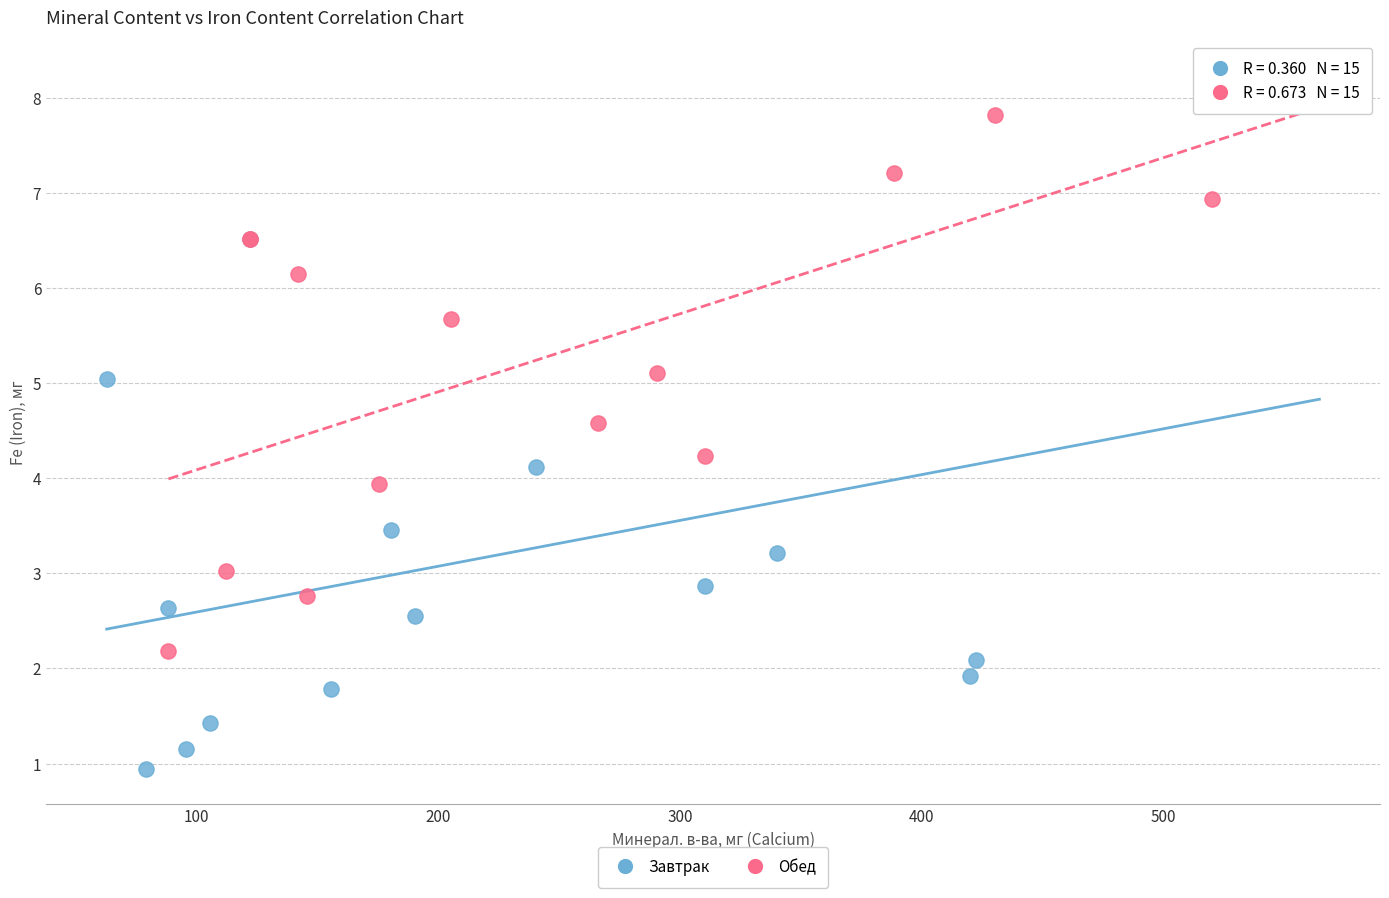

Which series has the widest spread of Y values?

Завтрак